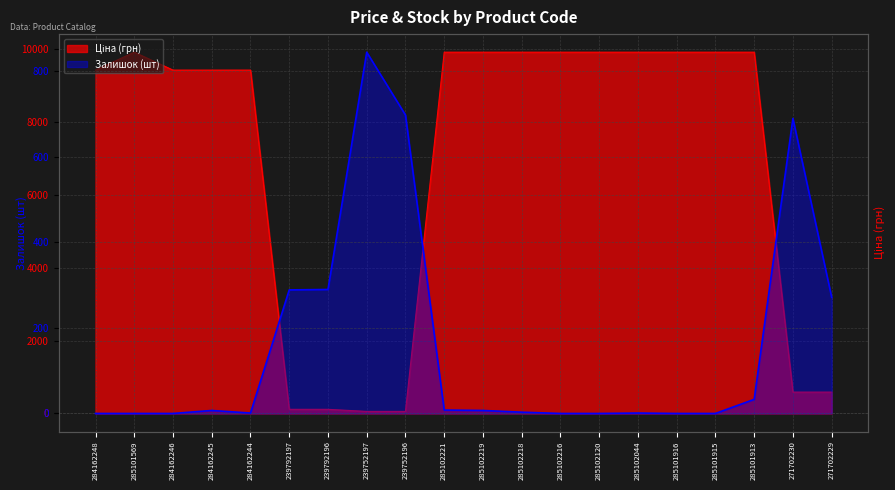

Which category has the lowest value in the Ціна series?

239752197